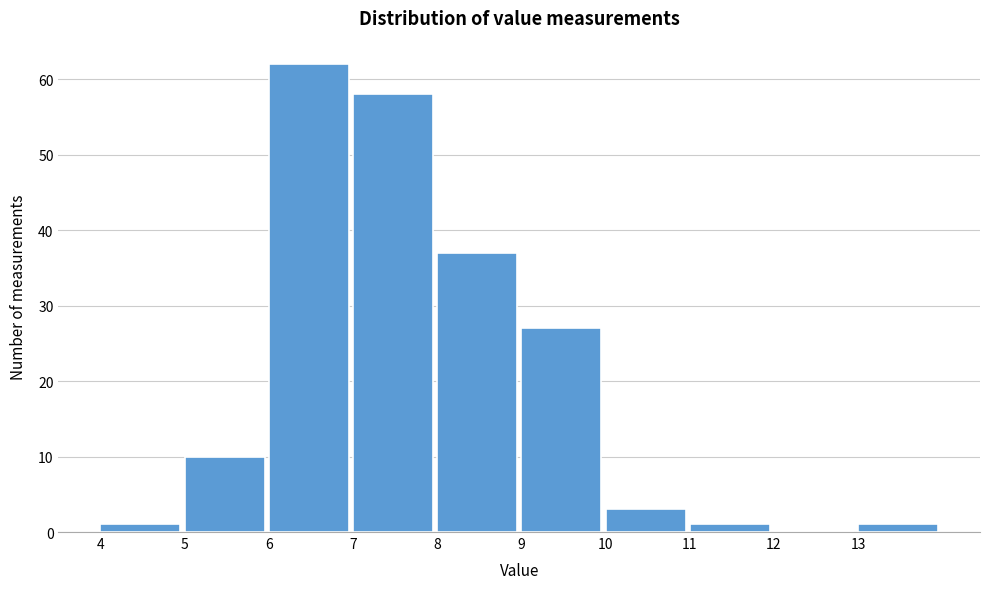

Reading left to right, transcribe this chart: for each bar, give the range it covers on the x-axis and its height. The values are not printed on the chart, so give them approximately, as read against the axis.

4 to 5: 1
5 to 6: 10
6 to 7: 62
7 to 8: 58
8 to 9: 37
9 to 10: 27
10 to 11: 3
11 to 12: 1
12 to 13: 0
13 to 14: 1